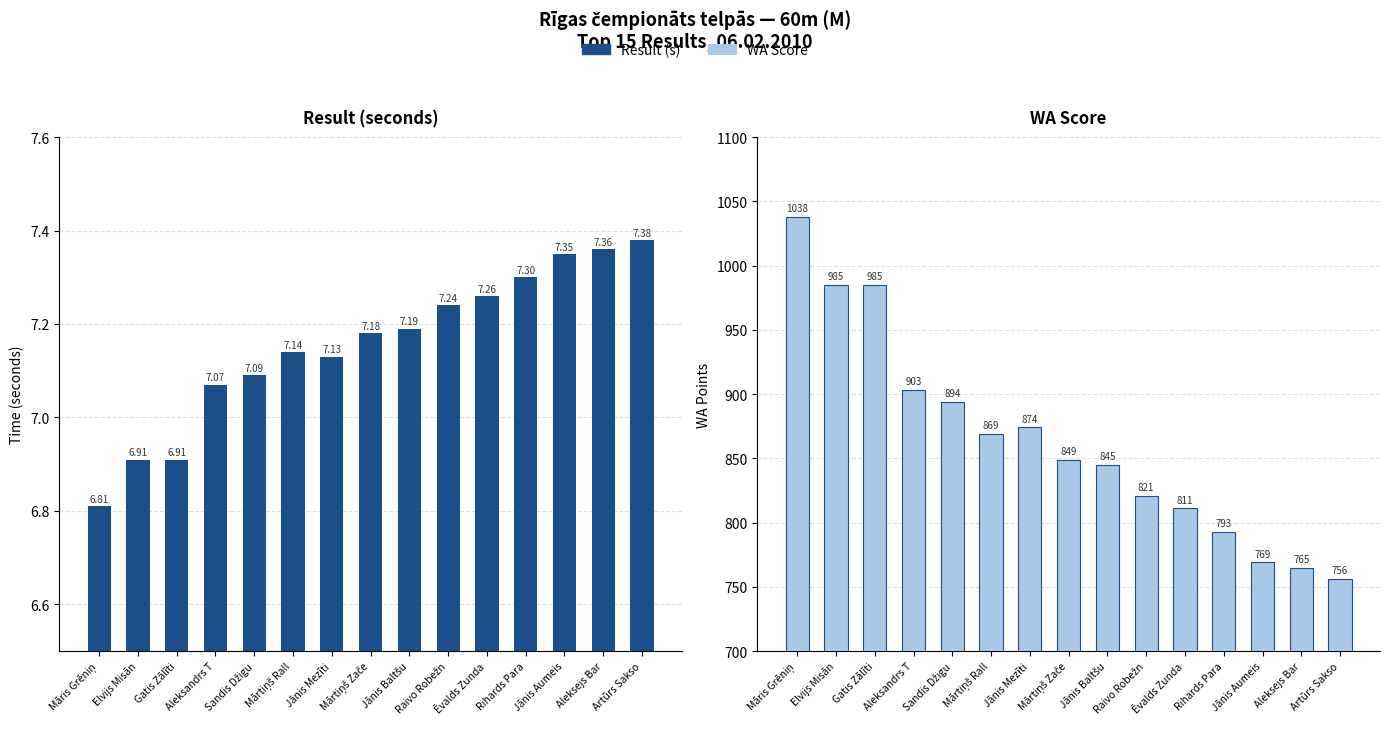

Which series has the largest range (max minus min)?

WA Score